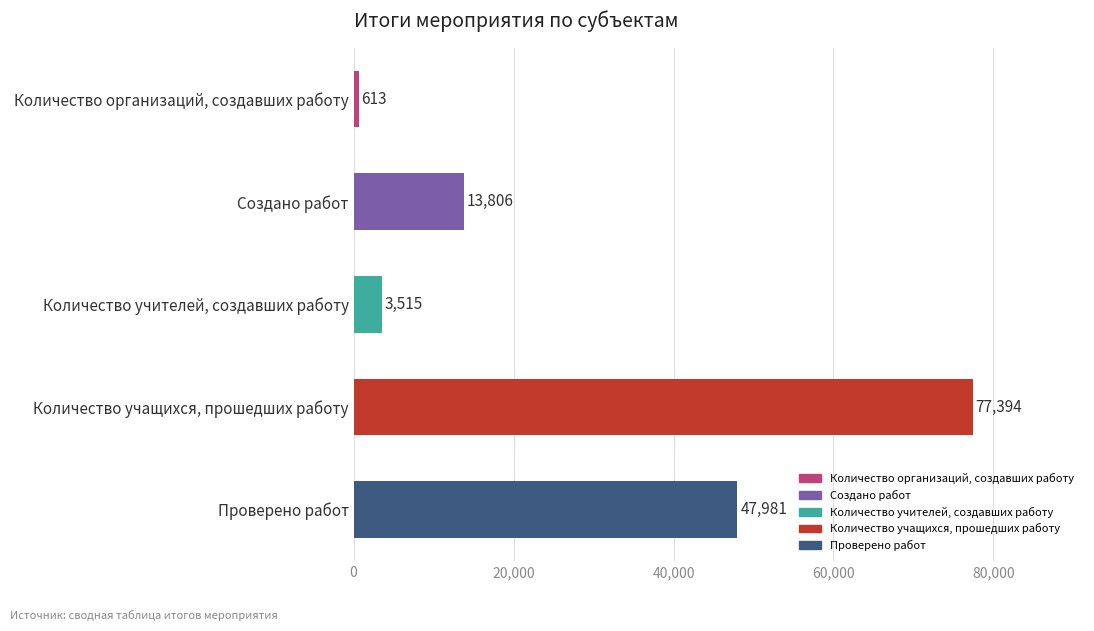

Rank the categories by value from highest to lowest.

Количество учащихся, прошедших работу, Проверено работ, Создано работ, Количество учителей, создавших работу, Количество организаций, создавших работу